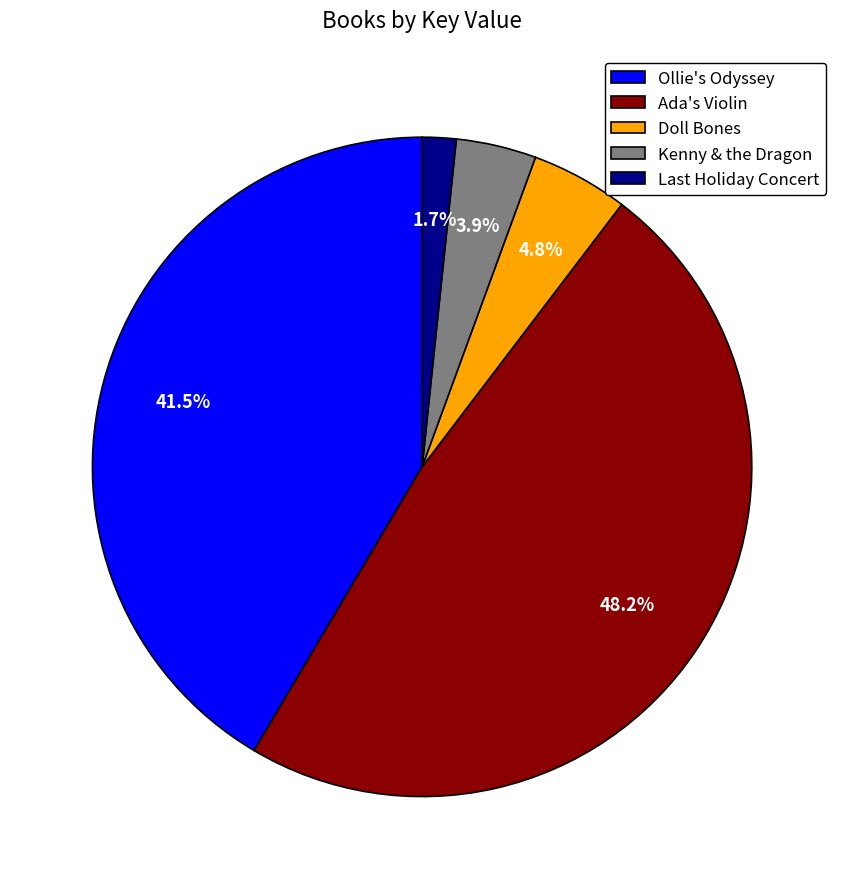

Is Kenny & the Dragon the majority of the pie?

No